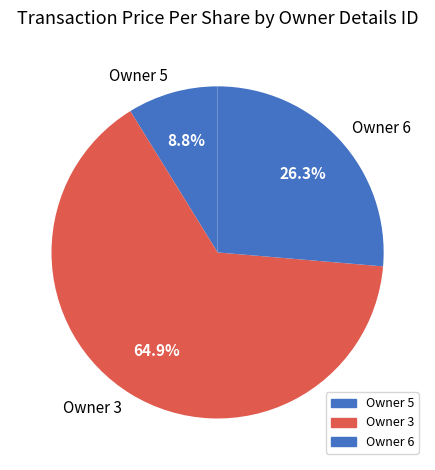

What portion of the pie excludes Owner 3?

35.1%